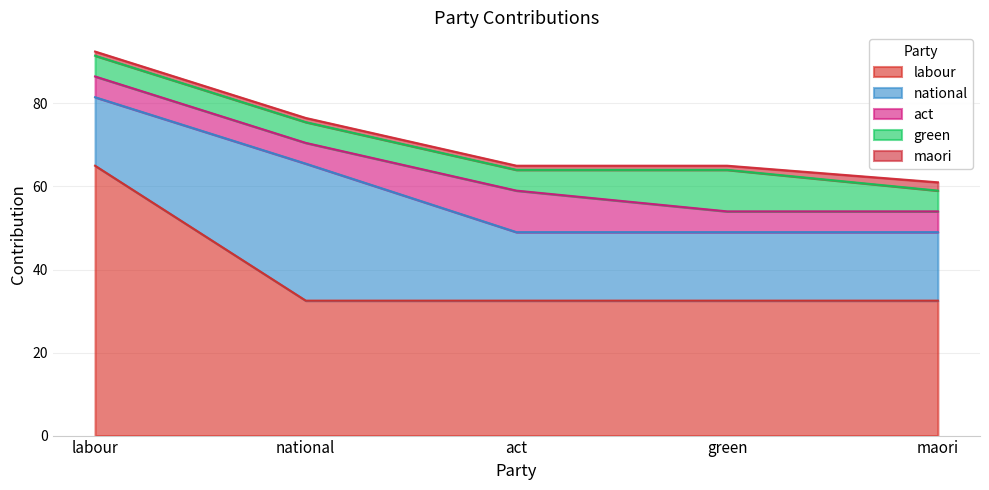

Does the chart display data point markers on the line(s)?

No